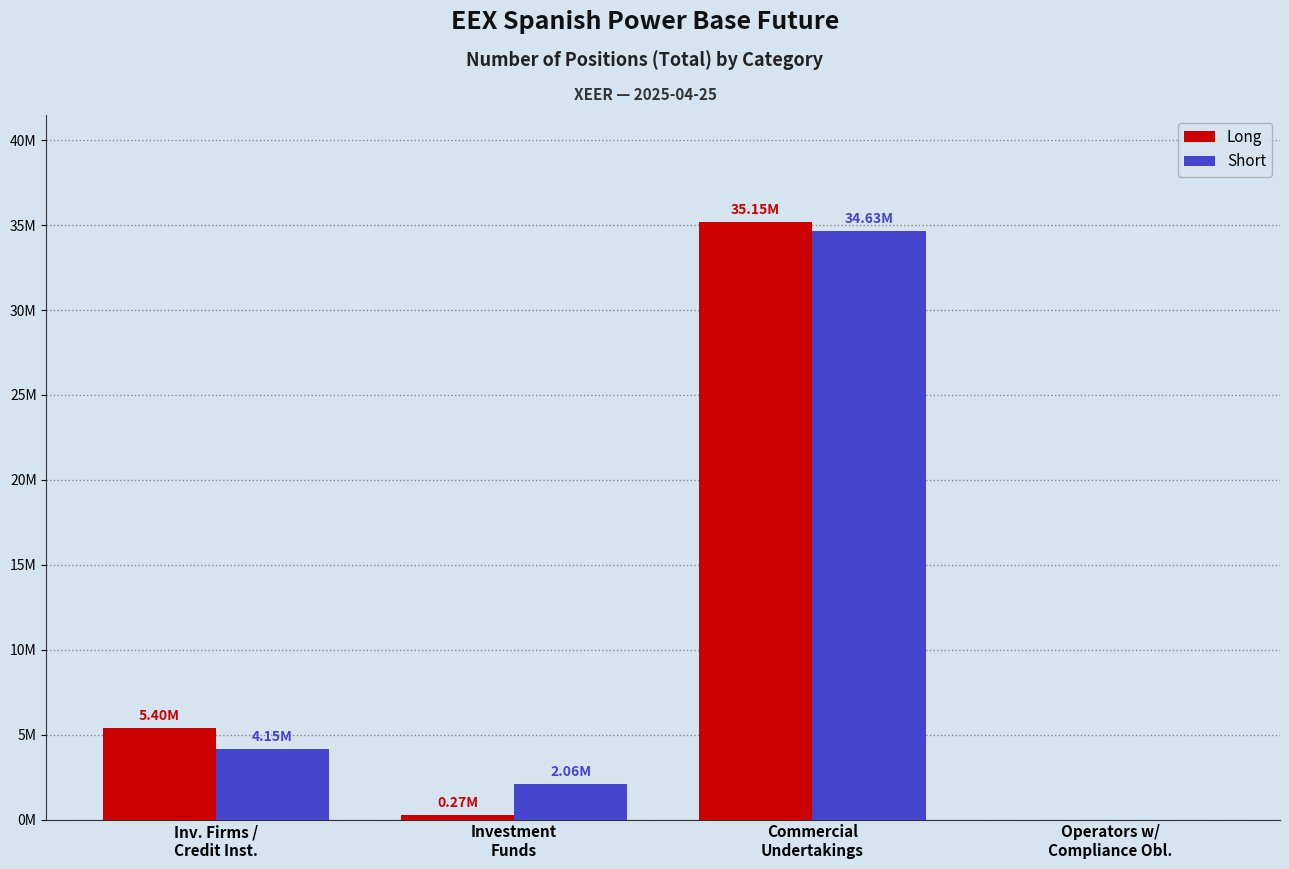

Does the chart contain stacked bars?

No